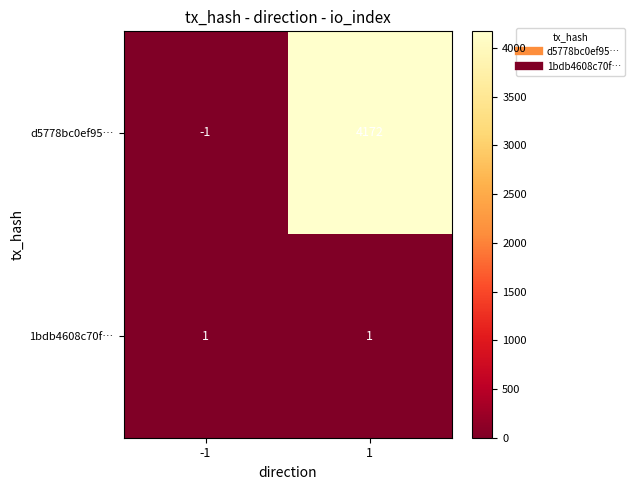

Reading left to right, list all the values displayed in this chart.

d5778bc0ef95…: -1	4172
1bdb4608c70f…: 1	1